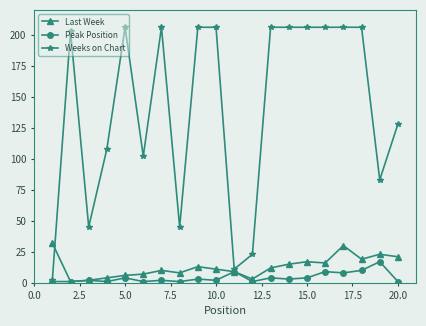

Reading left to right, list all the values displayed in this chart.

Last Week: 32	1	2	4	6	7	10	8	13	11	9	3	12	15	17	16	30	19	23	21
Peak Position: 1	1	2	1	4	1	2	1	3	2	9	1	4	3	4	9	8	10	17	1
Weeks on Chart: 2	203	45	108	206	102	206	45	206	206	11	23	206	206	206	206	206	206	83	128